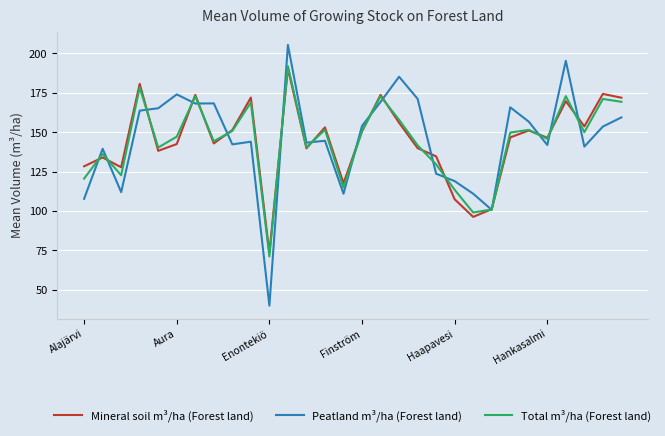

Which series has the largest range (max minus min)?

Peatland m³/ha (Forest land)